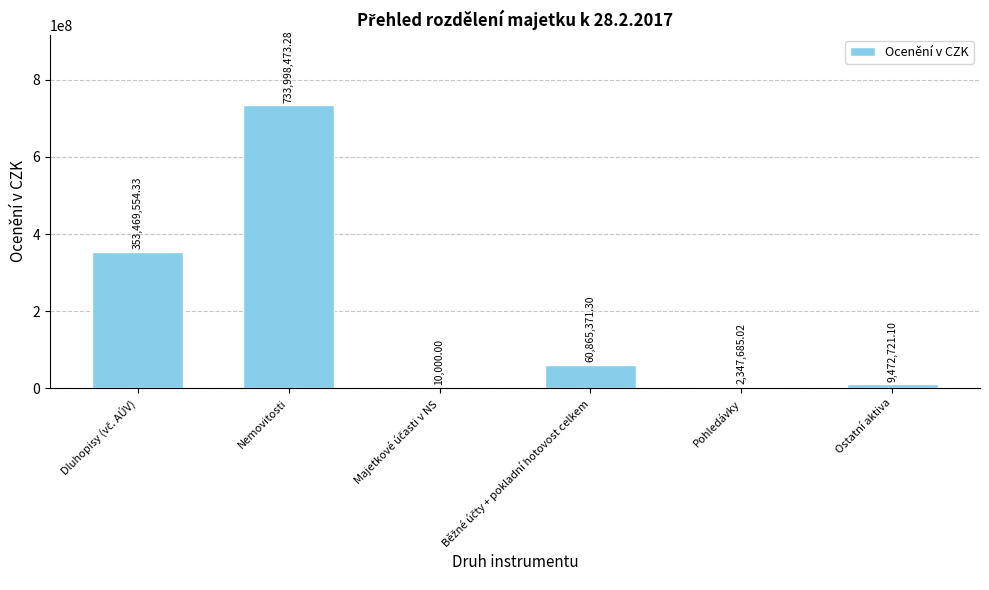

What is the greatest value displayed?

733998473.3